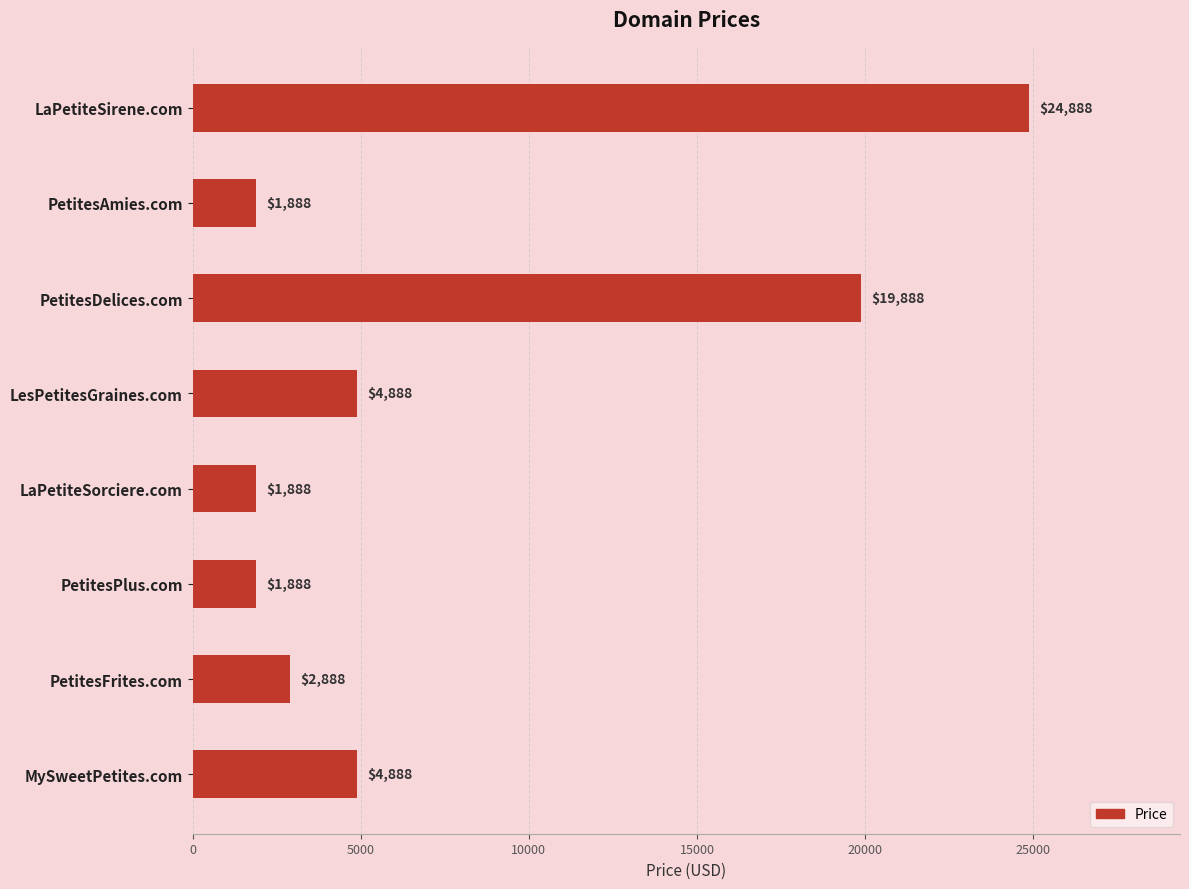

What is the difference between the maximum and minimum values?

23000